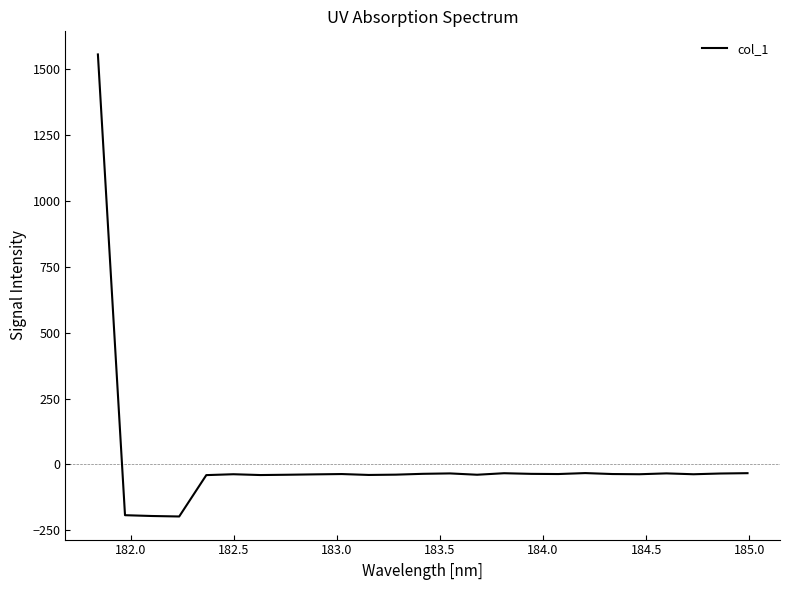

True or false: there are more than 1 points higher than both neighbors.

True